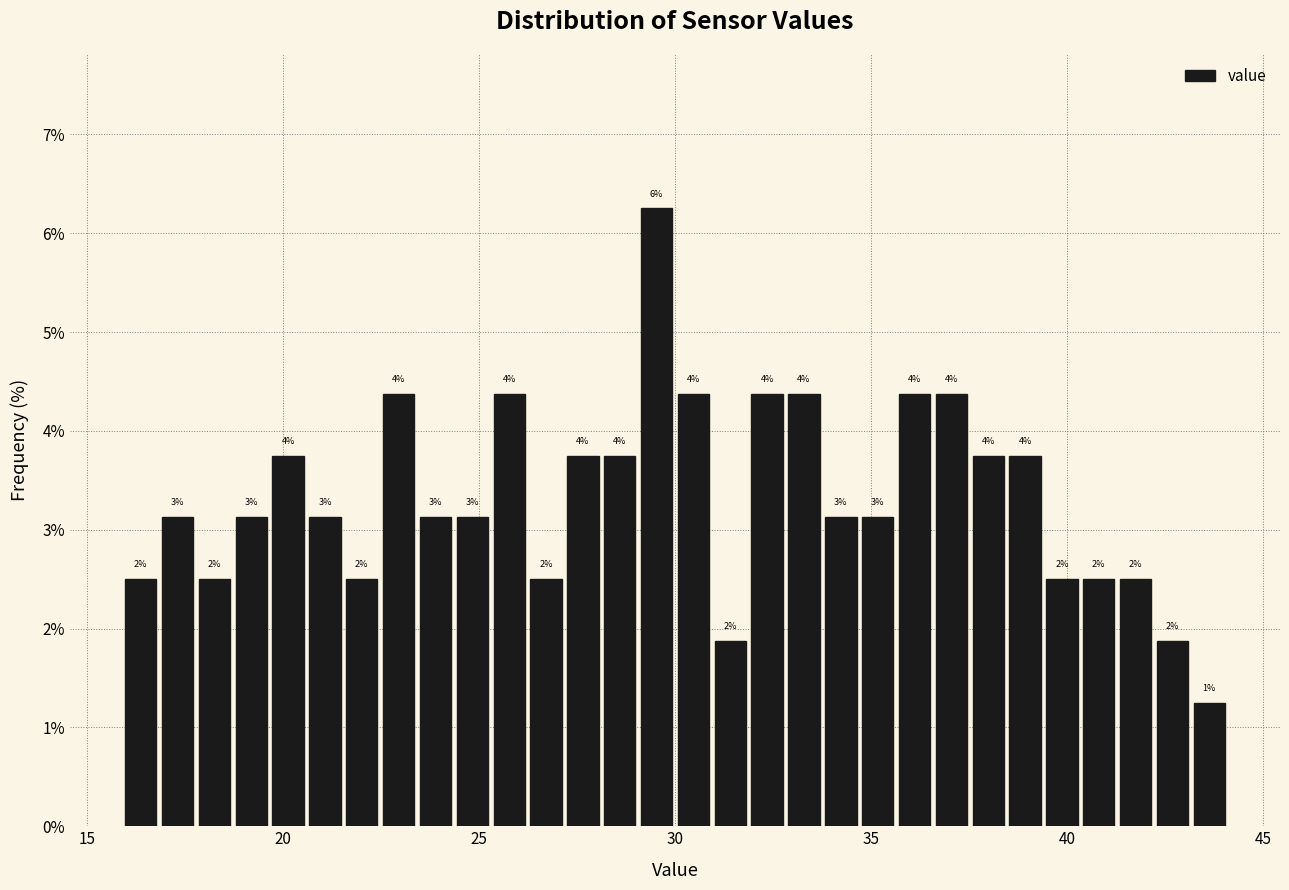

Around what value on the x-axis is the tallest bar? Give the approximate position of its centre, as read against the axis.

29.5